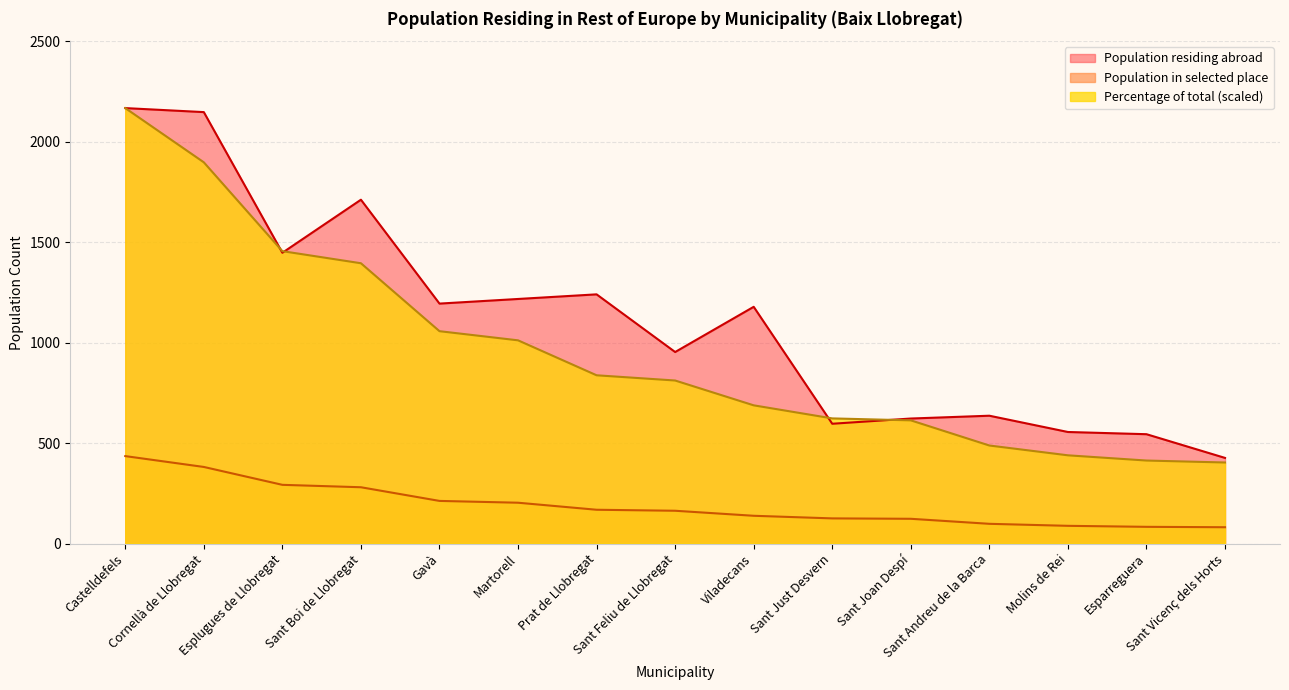

What is the greatest value displayed?

2167.0